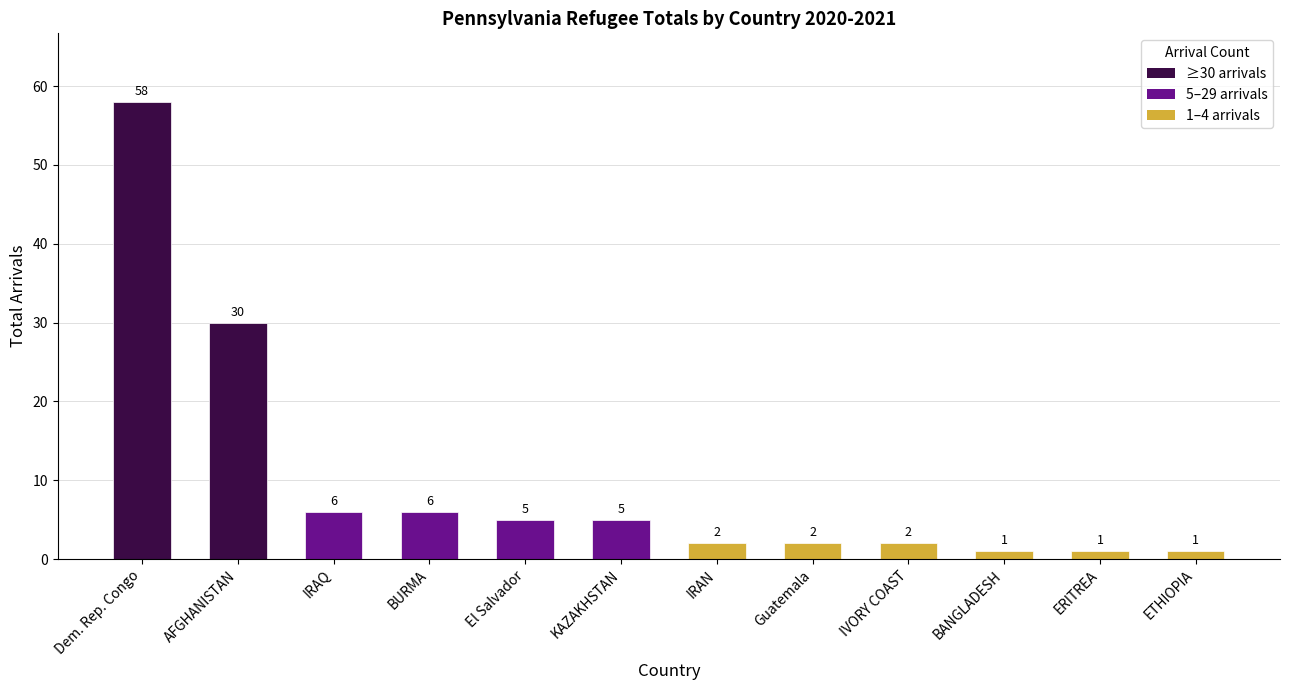

What is the change in value from IVORY COAST to ETHIOPIA?

-1